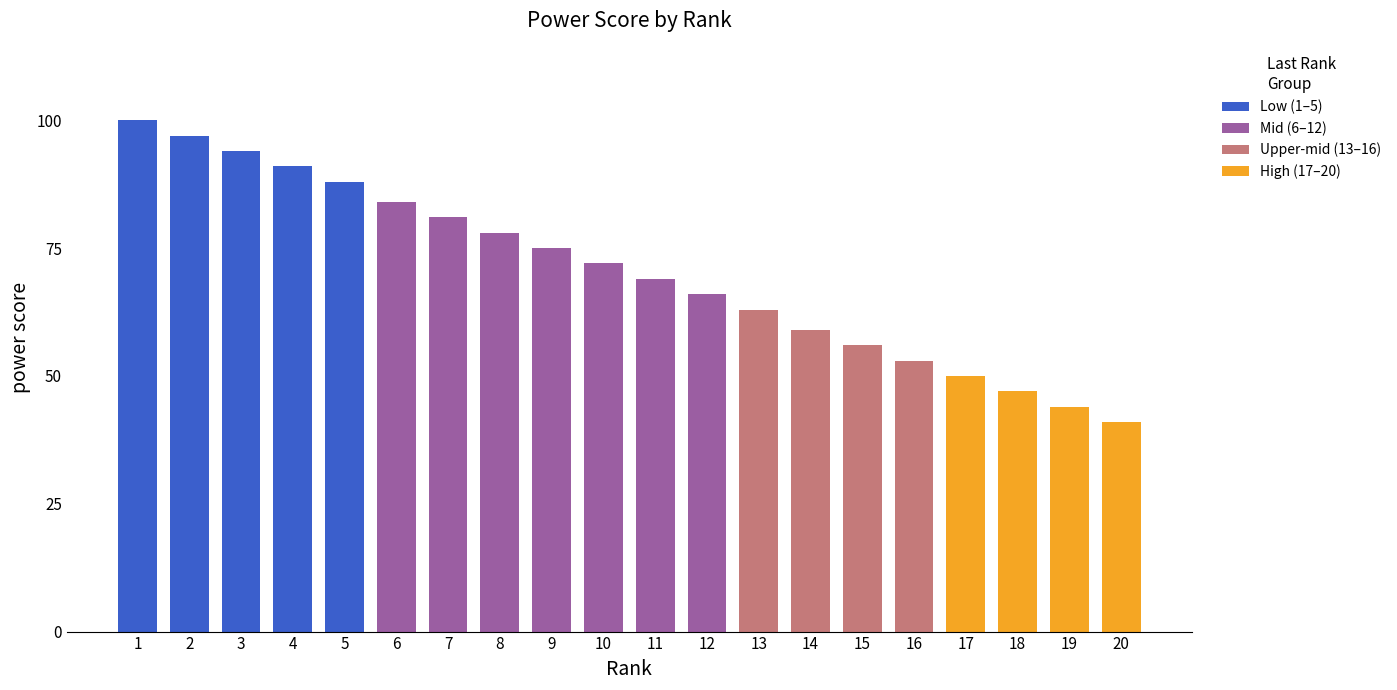

Is it true that the value at 14 is 103?

False